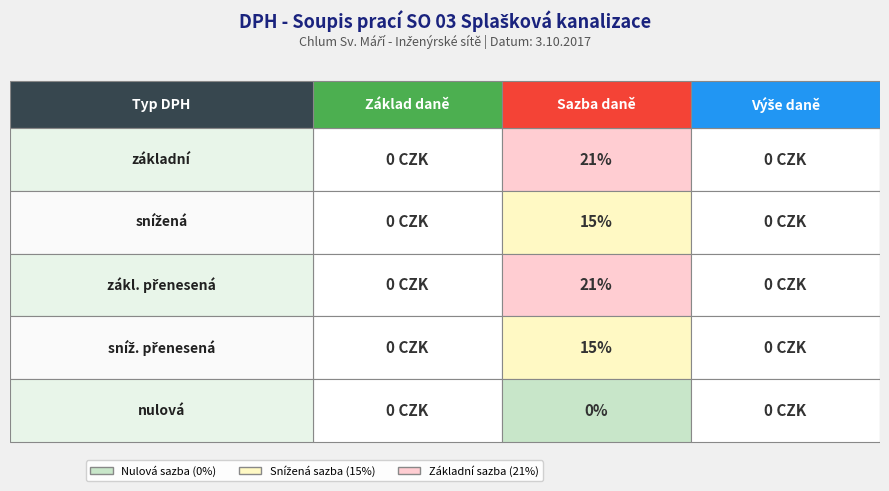

Reading left to right, what are all the values shown in this chart?

základní: 0=0.0	1=0.2	2=0.0
snížená: 0=0.0	1=0.1	2=0.0
zákl. přenesená: 0=0.0	1=0.2	2=0.0
sníž. přenesená: 0=0.0	1=0.1	2=0.0
nulová: 0=0.0	1=0.0	2=0.0